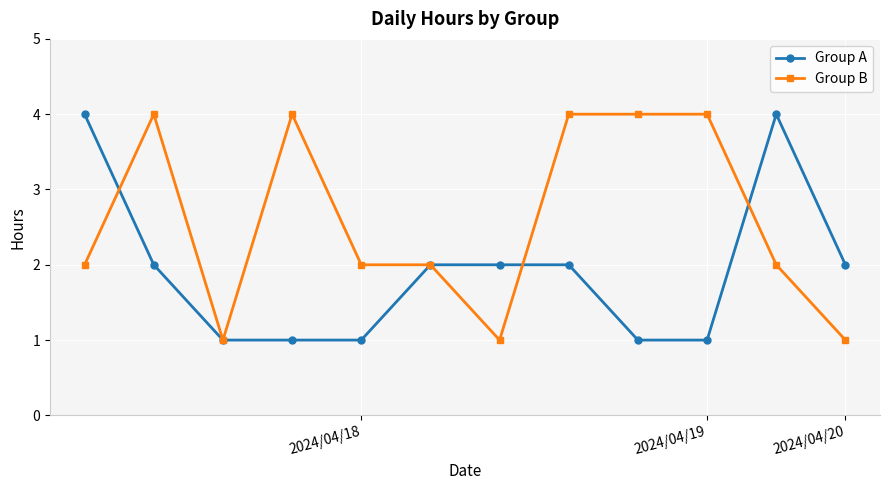

List the series in order of their overall mean, lowest first.

Group A, Group B